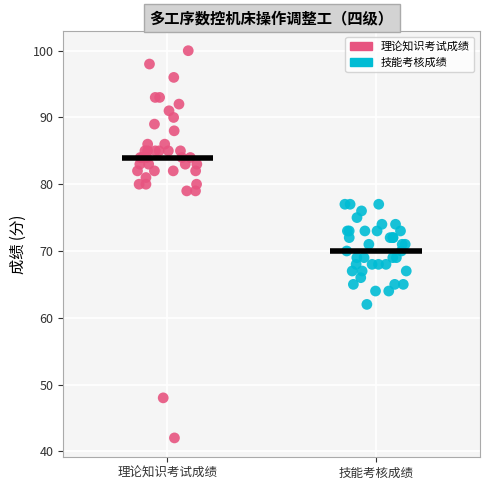

Which series has the widest spread of Y values?

理论知识考试成绩